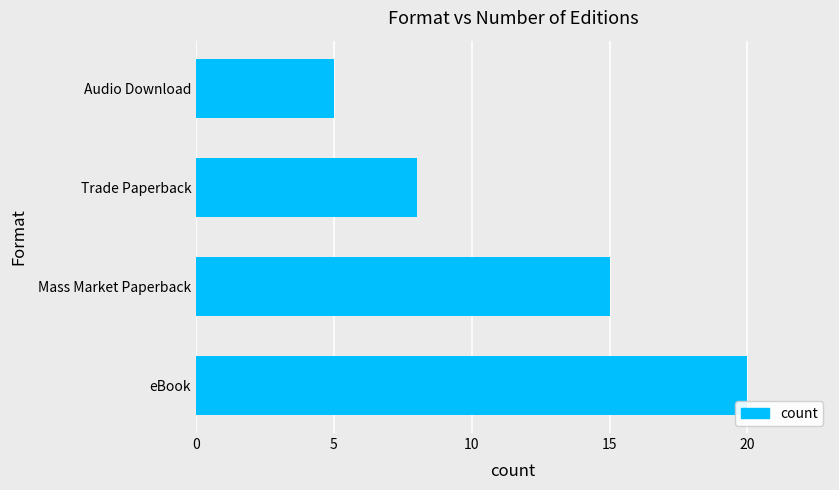

What is the change in value from eBook to Trade Paperback?

-12